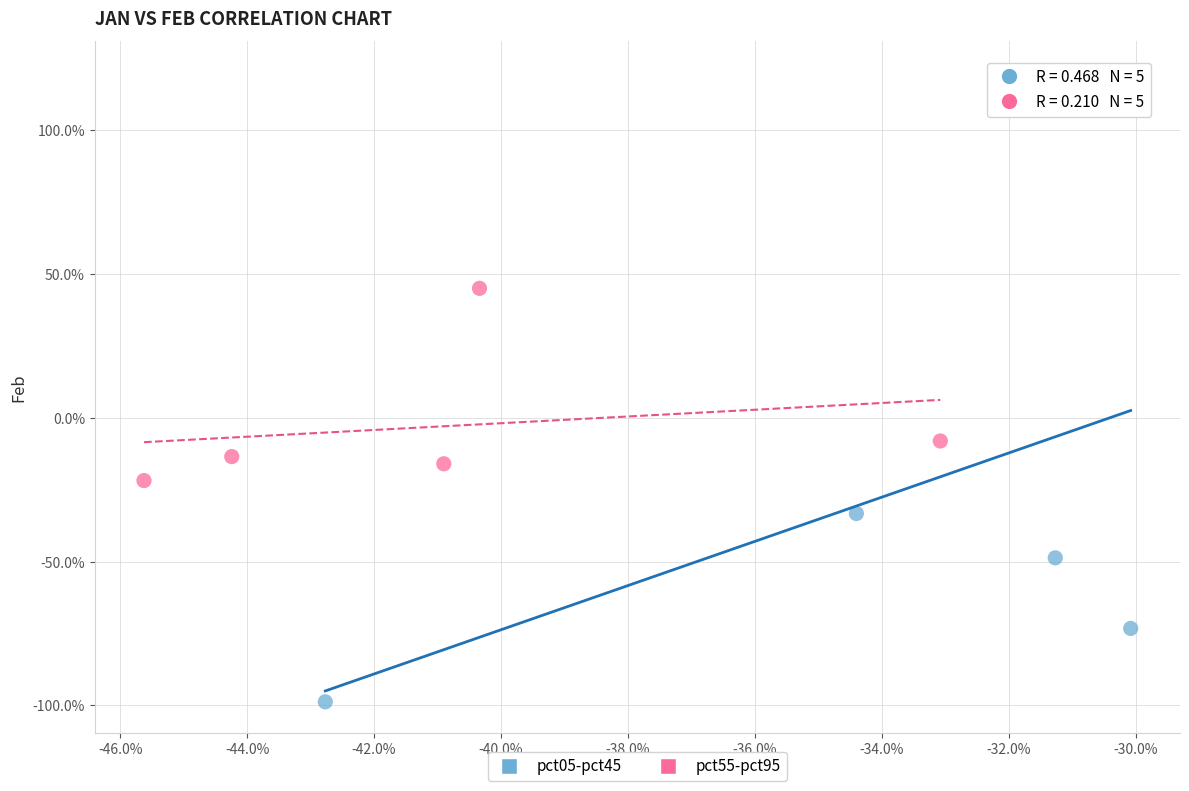

Which series reaches the minimum Y coordinate?

pct05-pct45